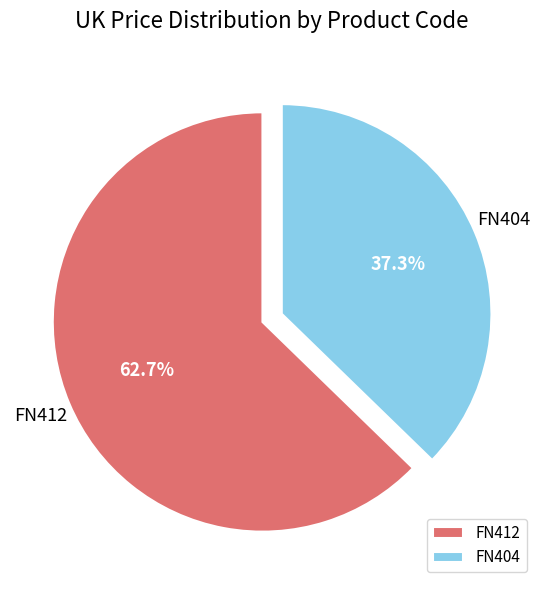

Do FN404 and FN412 together represent more than half of the pie?

Yes